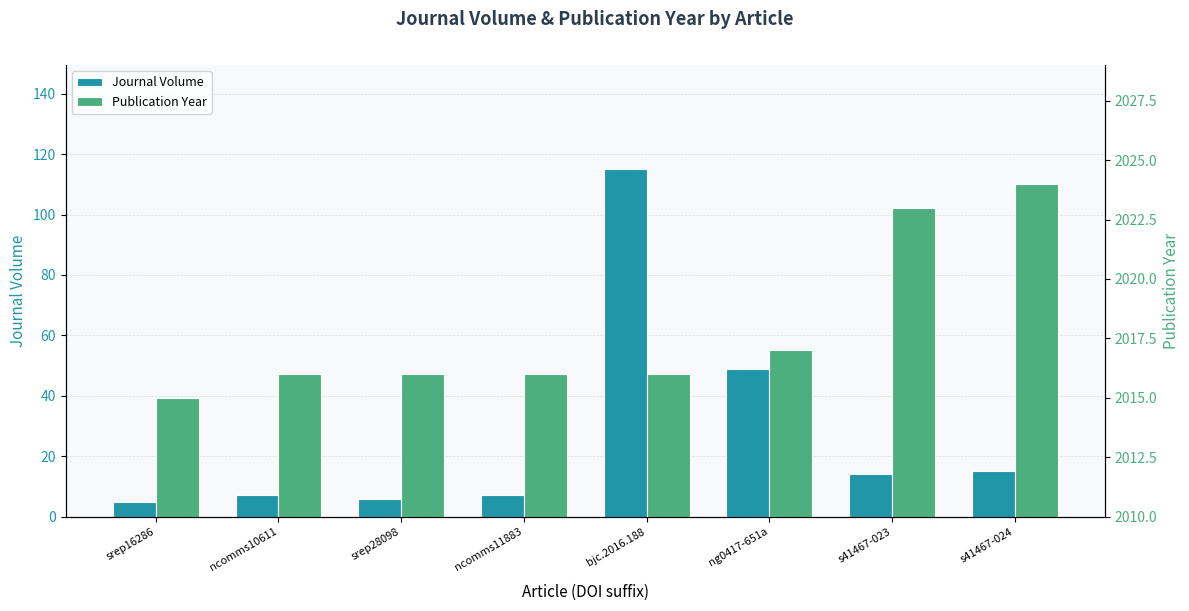

Does the chart contain any negative values?

No